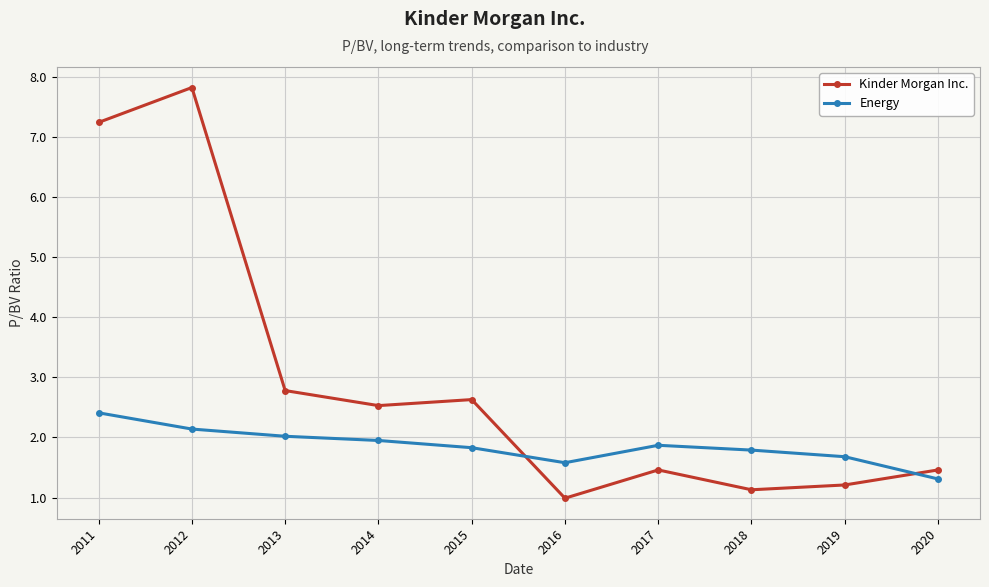

What is the difference between the Kinder Morgan Inc. values at 2012 and 2014?

5.3